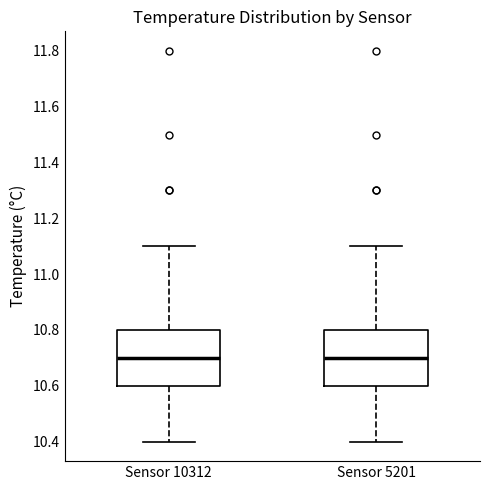

Where does the lower whisker of the box for Sensor 10312 end on the y-axis? The values are not printed on the chart, so give them approximately, as read against the axis.

10.4